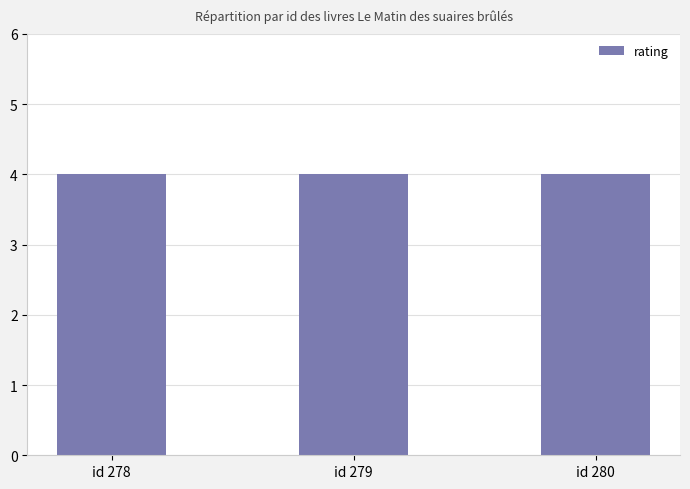

Where is year nearest to the value 2000?

278